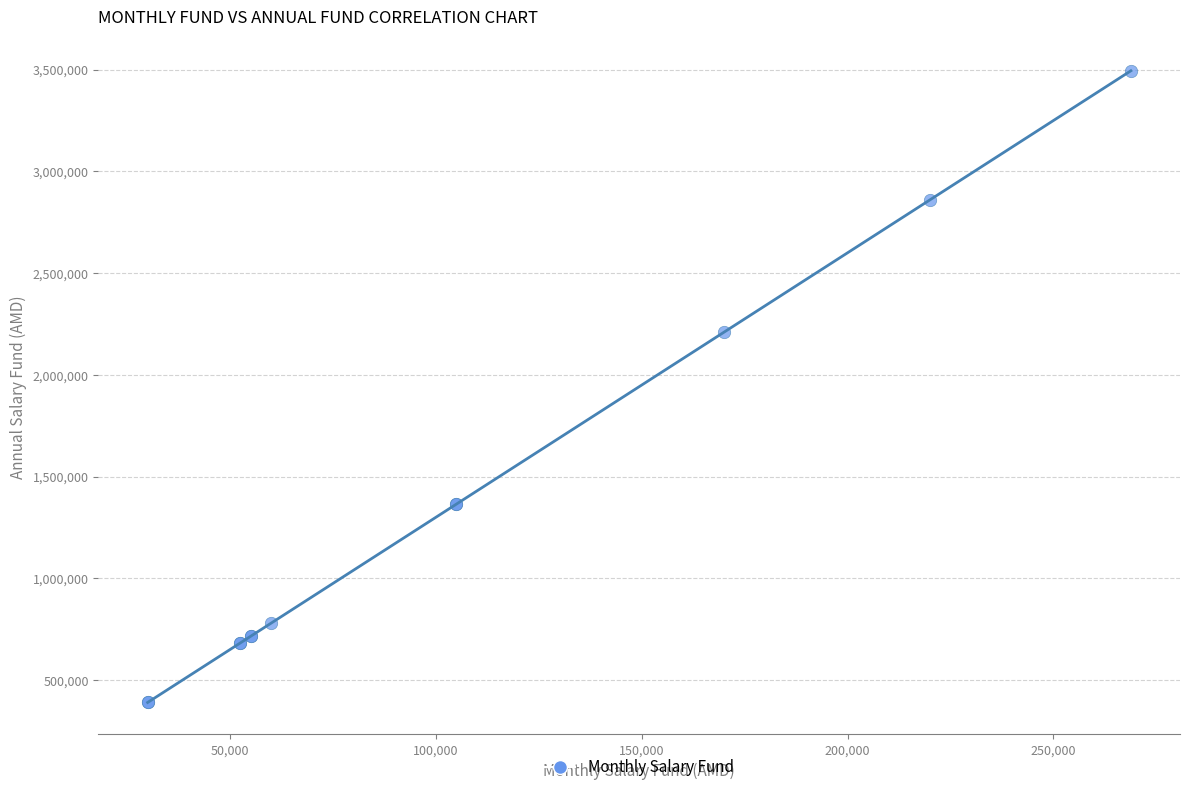

What Y value in the scatter plot is closest to 1942200?

2210000